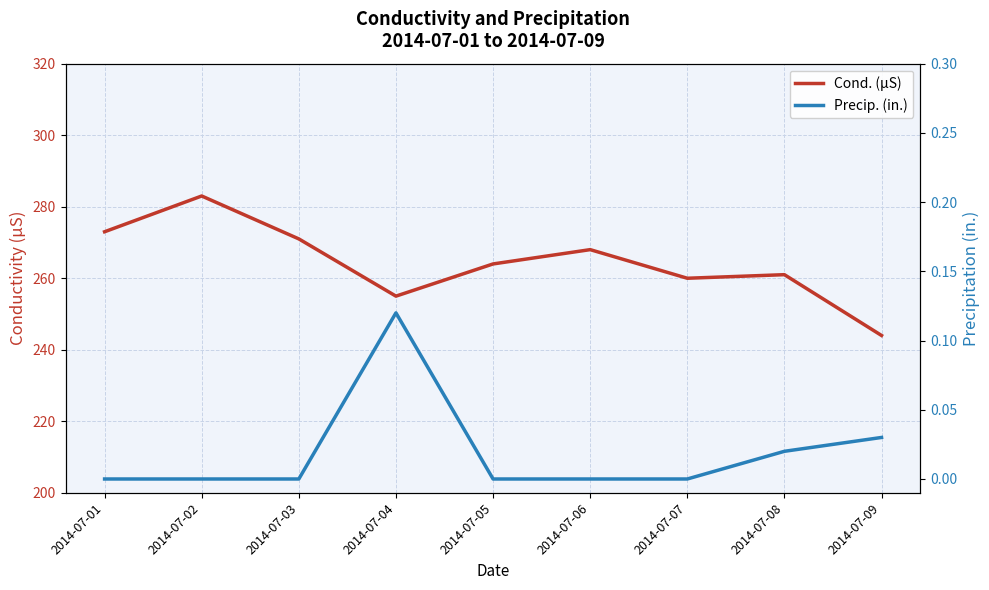

What are all the series names shown in the legend?

Cond. (µS), Precip. (in.)